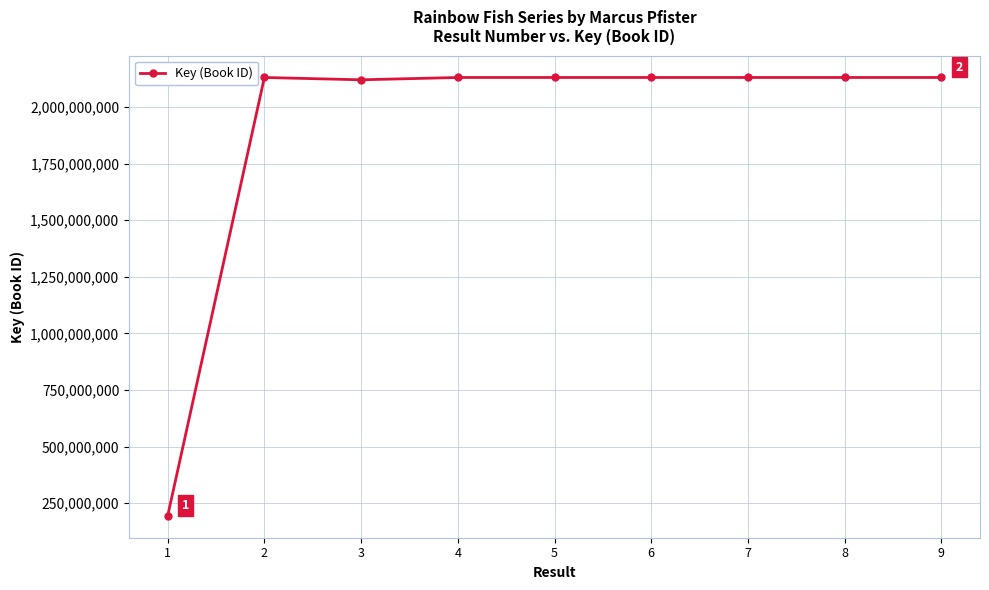

The value at 2 is 1010760049. True or false?

False